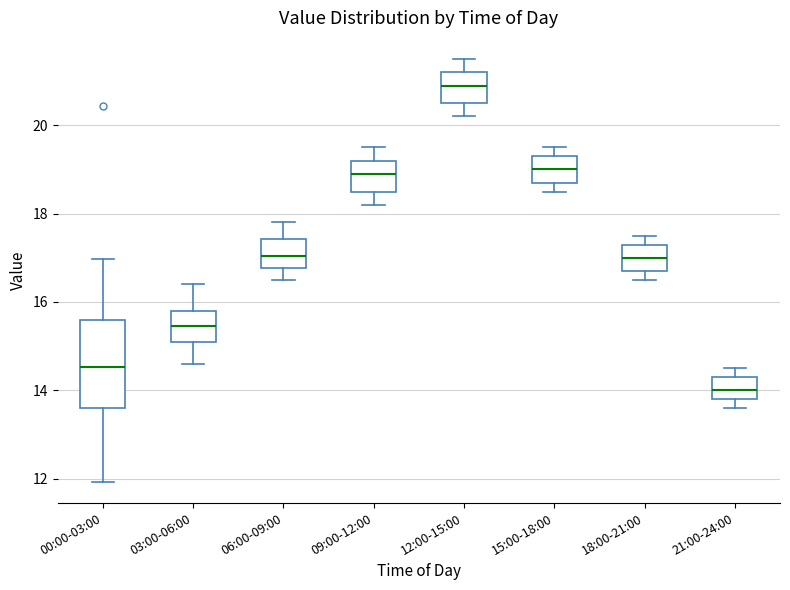

Reading left to right, read every box against the y-axis: the position of its median line, the range the box covers, and the ends of its whiskers. The values are not printed on the chart, so give them approximately, as read against the axis.

00:00-03:00: median 14.6, box 13.6 to 15.6, whiskers 12.0 to 17.0
03:00-06:00: median 15.4, box 15.2 to 15.8, whiskers 14.6 to 16.4
06:00-09:00: median 17.0, box 16.8 to 17.4, whiskers 16.6 to 17.8
09:00-12:00: median 19.0, box 18.6 to 19.2, whiskers 18.2 to 19.6
12:00-15:00: median 21.0, box 20.6 to 21.2, whiskers 20.2 to 21.6
15:00-18:00: median 19.0, box 18.8 to 19.4, whiskers 18.6 to 19.6
18:00-21:00: median 17.0, box 16.8 to 17.4, whiskers 16.6 to 17.6
21:00-24:00: median 14.0, box 13.8 to 14.4, whiskers 13.6 to 14.6